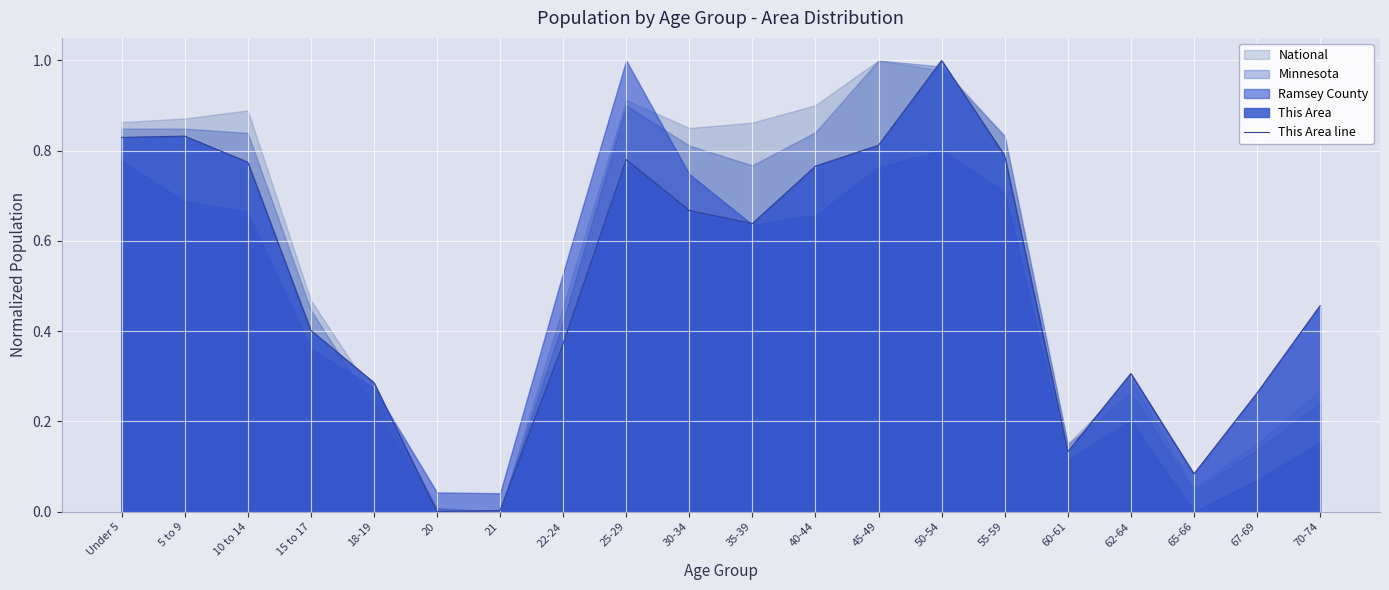

At which category does the chart reach its minimum across all series?

20